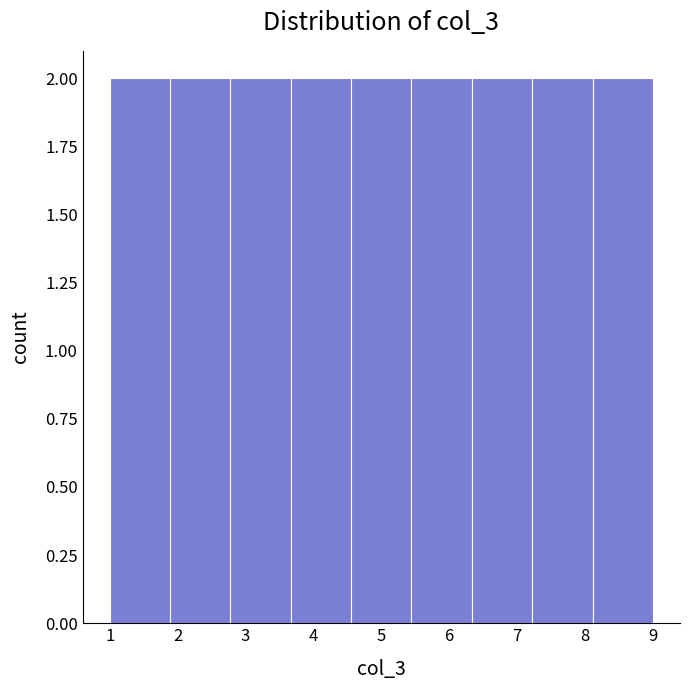

Reading left to right, list every bar in this chart as the range it spans on the x-axis followed by its height. Neither the bar edges nor the heights are printed on the chart, so give them approximately, as read against the axes.

1.0 to 1.9: 2
1.9 to 2.8: 2
2.8 to 3.7: 2
3.7 to 4.6: 2
4.6 to 5.4: 2
5.4 to 6.3: 2
6.3 to 7.2: 2
7.2 to 8.1: 2
8.1 to 9.0: 2